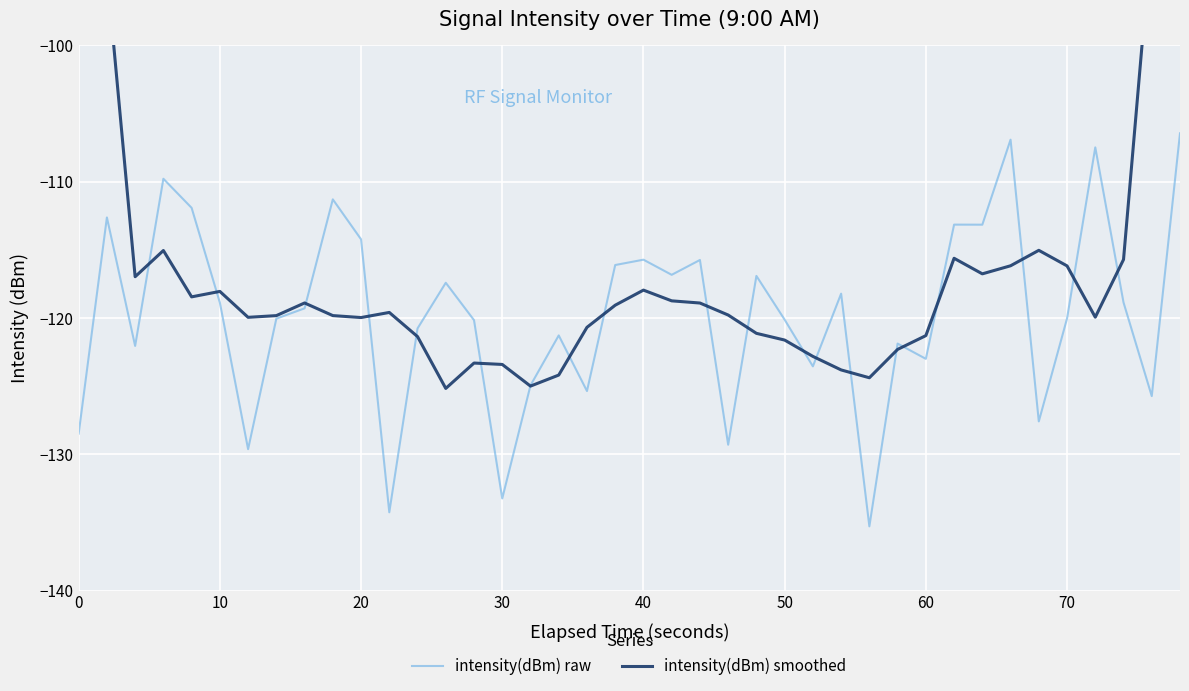

The value of intensity(dBm) raw at 0 is -128.5. True or false?

True